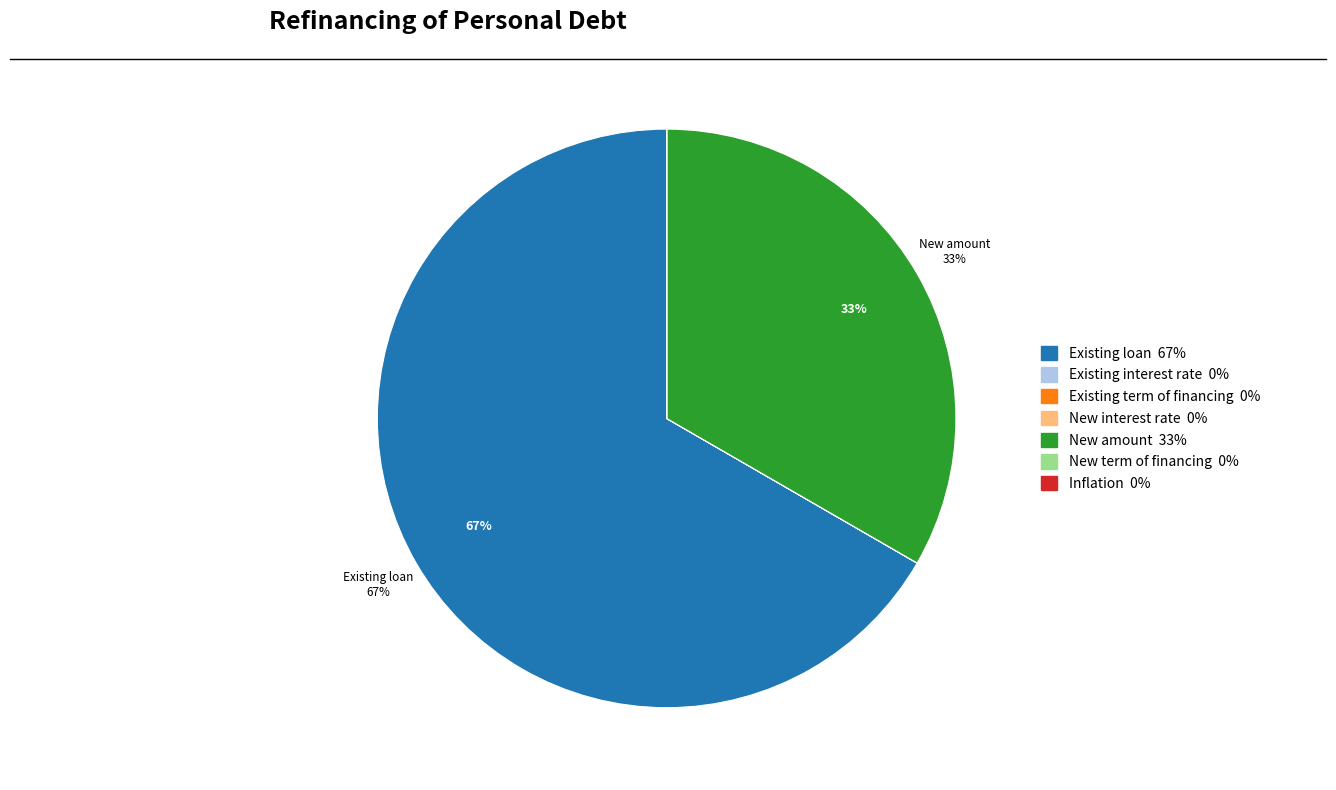

Do Existing loan and New amount together represent more than half of the pie?

Yes